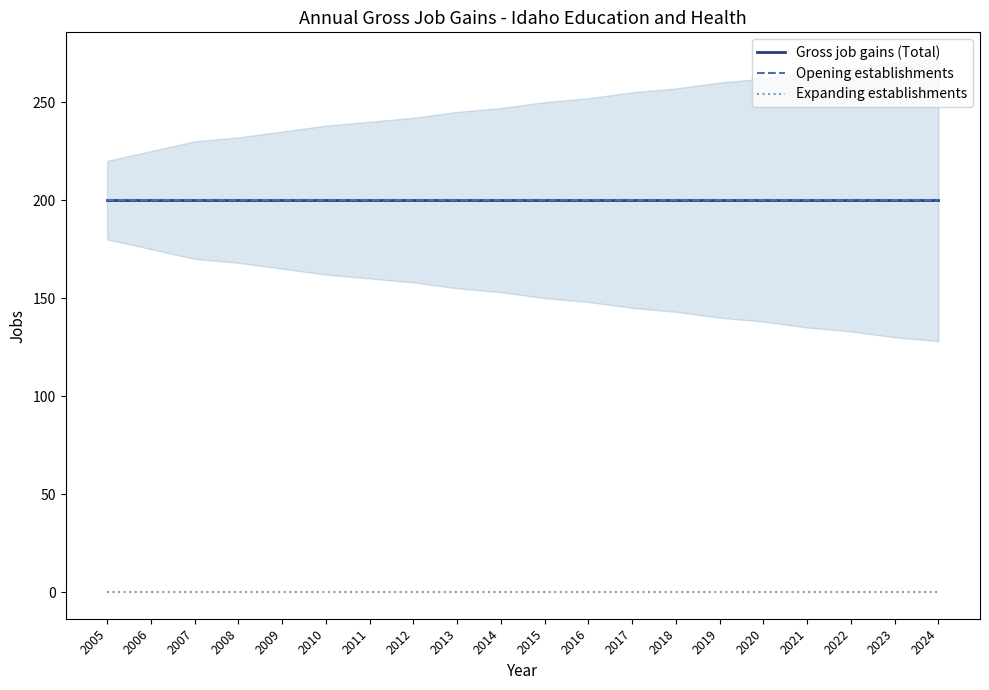

Reading left to right, what are all the values shown in this chart?

Gross job gains (Total): 200	200	200	200	200	200	200	200	200	200	200	200	200	200	200	200	200	200	200	200
Opening establishments: 200	200	200	200	200	200	200	200	200	200	200	200	200	200	200	200	200	200	200	200
Expanding establishments: 0	0	0	0	0	0	0	0	0	0	0	0	0	0	0	0	0	0	0	0